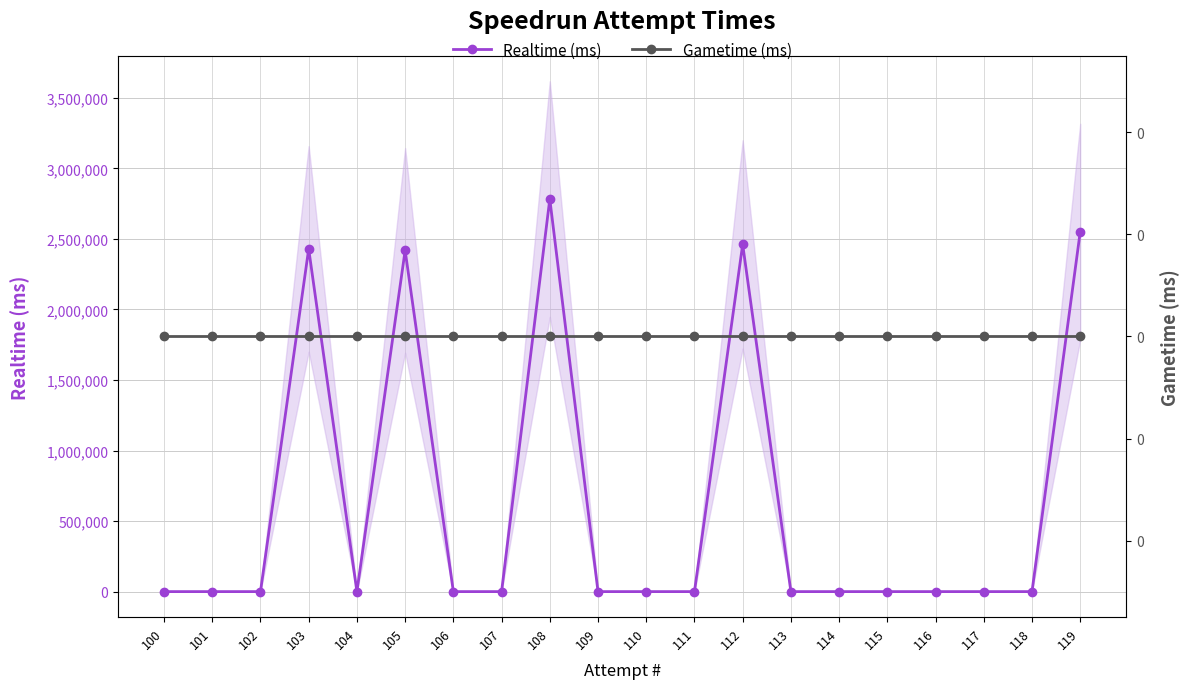

Between 104 and 102, which series saw the biggest shift?

Realtime (ms)